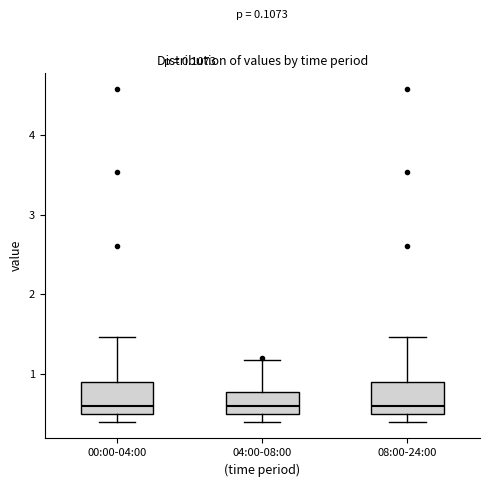

Where is the upper edge of the box for 08:00-24:00 on the y-axis? The values are not printed on the chart, so give them approximately, as read against the axis.

0.9